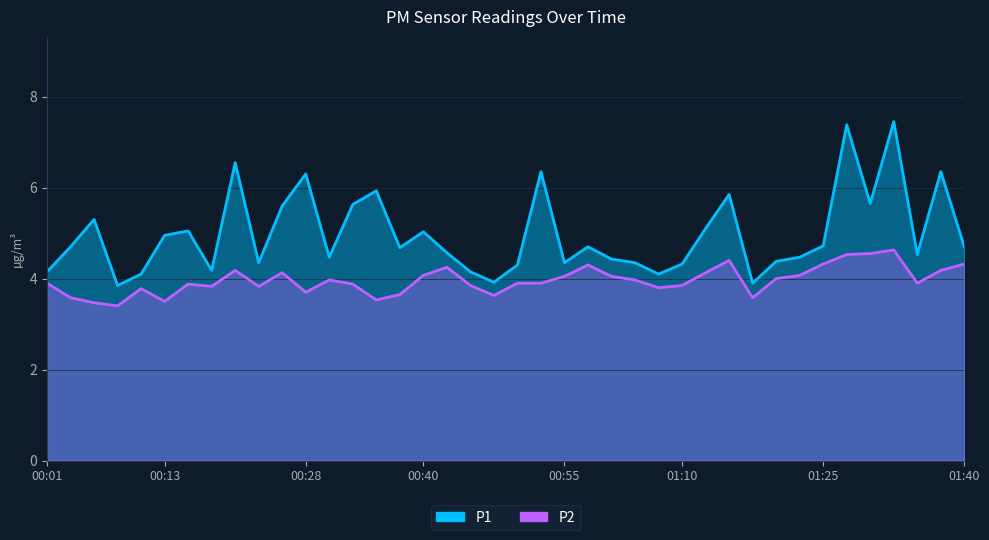

At which category is the sum across all series the highest?

01:32